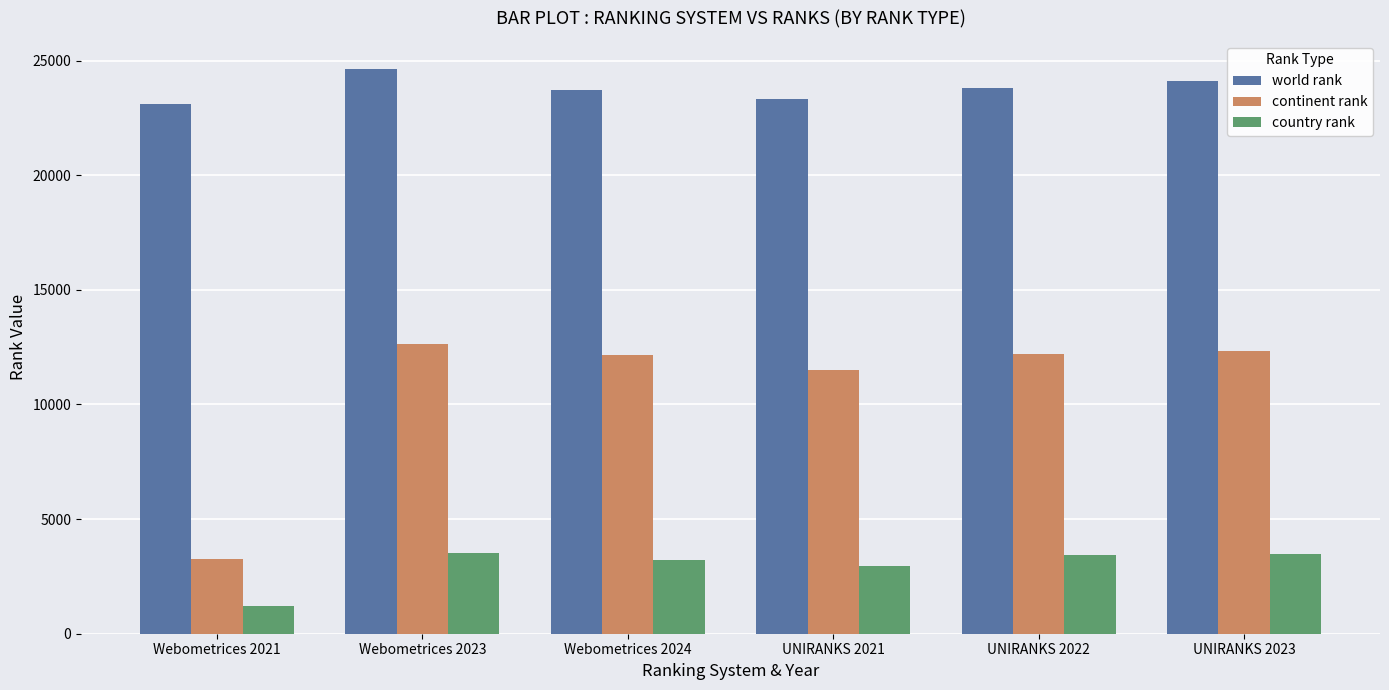

Where is continent rank nearest to the value 7940?

UNIRANKS 2021